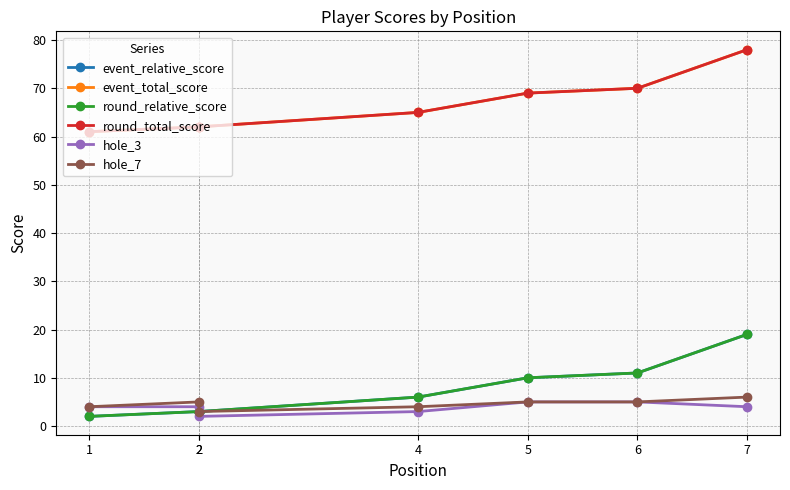

What is the approximate value of event_total_score at 7, to the nearest 5?

80